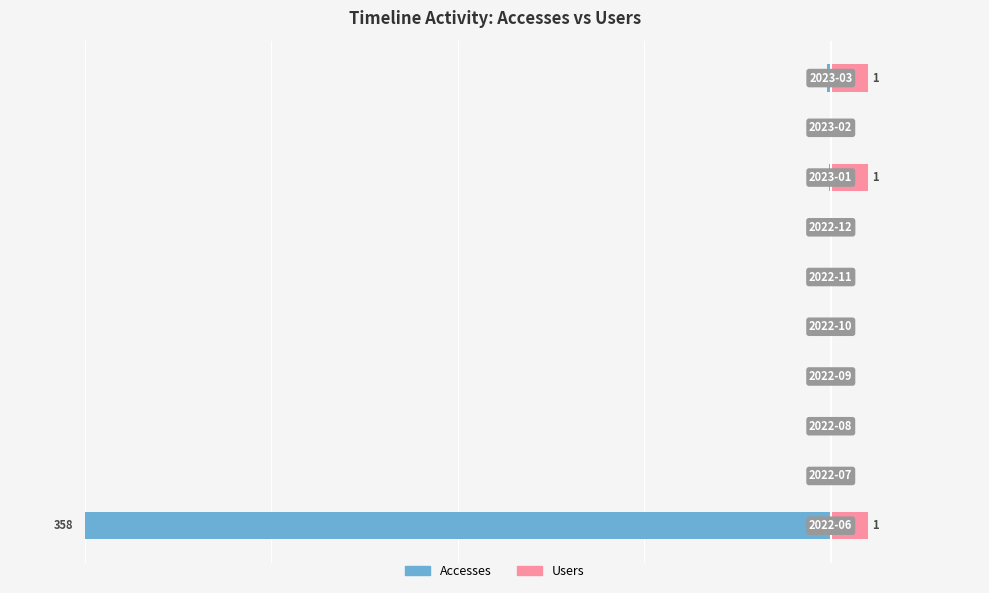

What is the difference between the maximum and second lowest values in the Accesses (normalized) series?

0.1